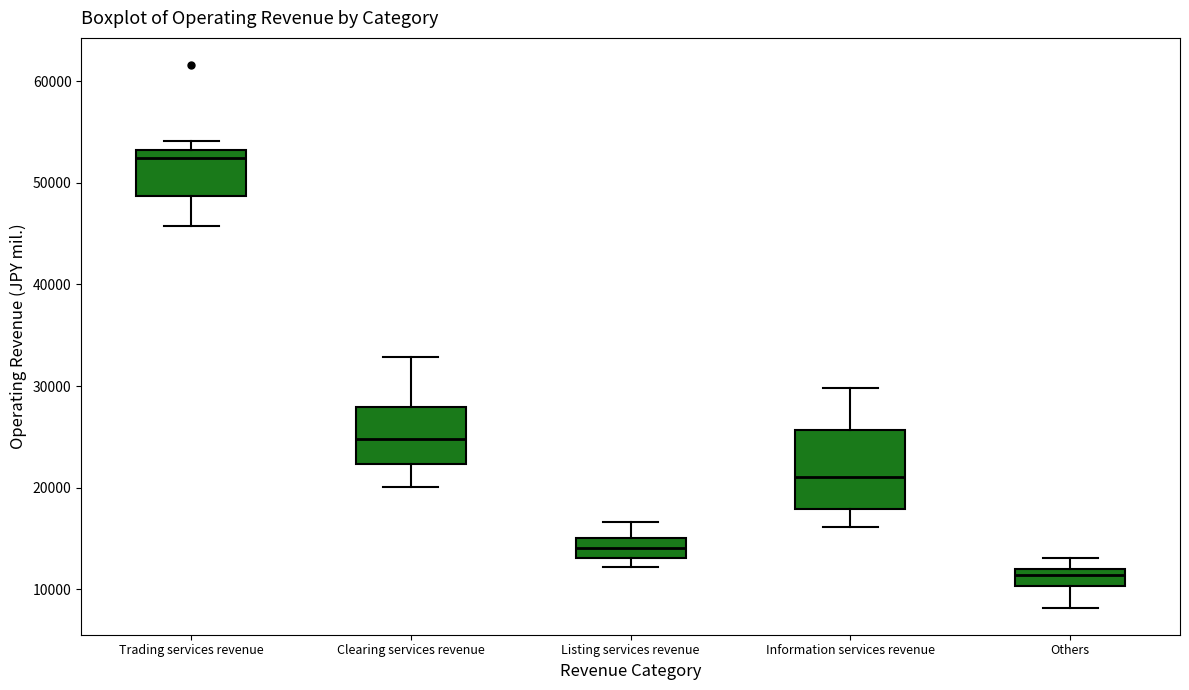

Reading left to right, read every box against the y-axis: the position of its median line, the range the box covers, and the ends of its whiskers. The values are not printed on the chart, so give them approximately, as read against the axis.

Trading services revenue: median 52000, box 49000 to 53000, whiskers 46000 to 54000
Clearing services revenue: median 25000, box 22000 to 28000, whiskers 20000 to 33000
Listing services revenue: median 14000, box 13000 to 15000, whiskers 12000 to 17000
Information services revenue: median 21000, box 18000 to 26000, whiskers 16000 to 30000
Others: median 11000, box 10000 to 12000, whiskers 8000 to 13000